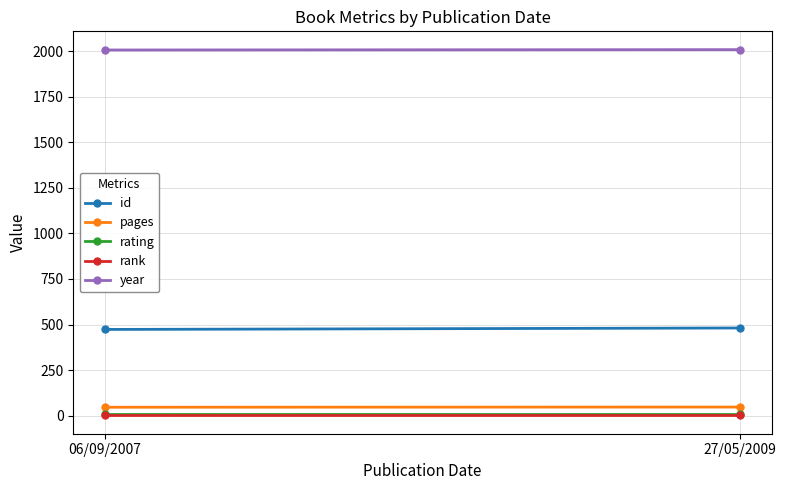

What is the label of the 1st point from the left?

06/09/2007